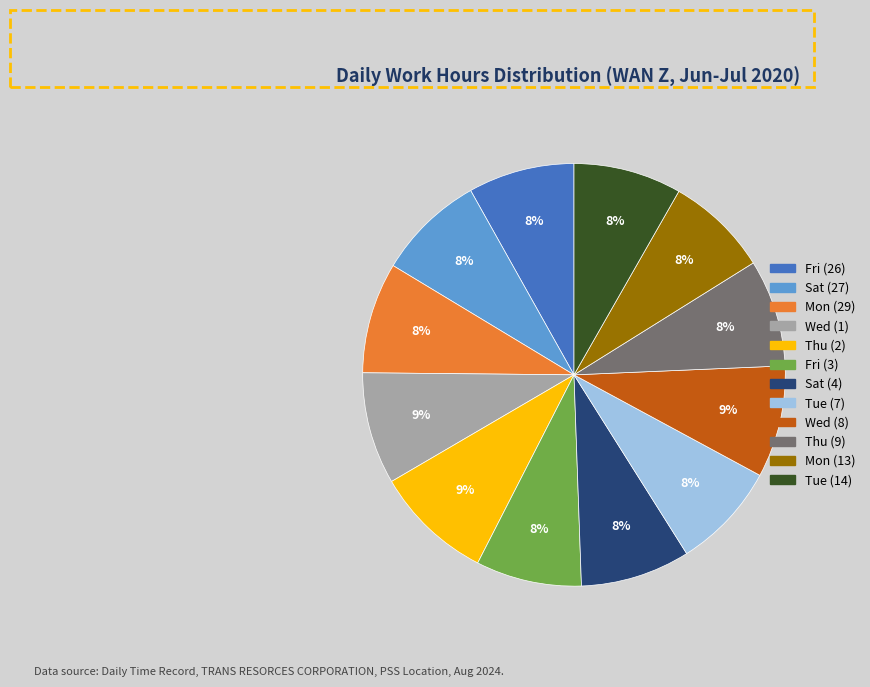

To the nearest percent, what is the combined percentage of Mon (13) and Mon (29)?

16%